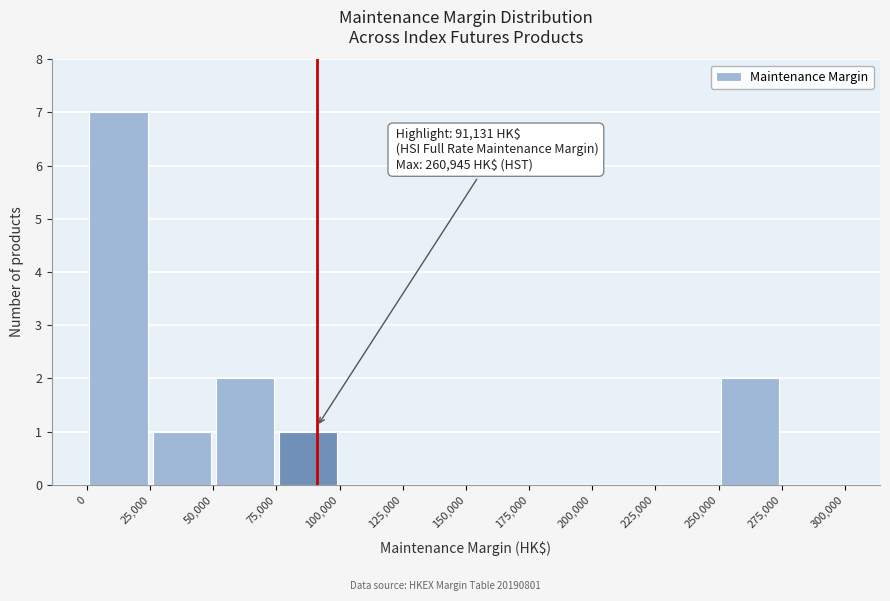

Over which range of the x-axis is the bar tallest?

0 to 25,000